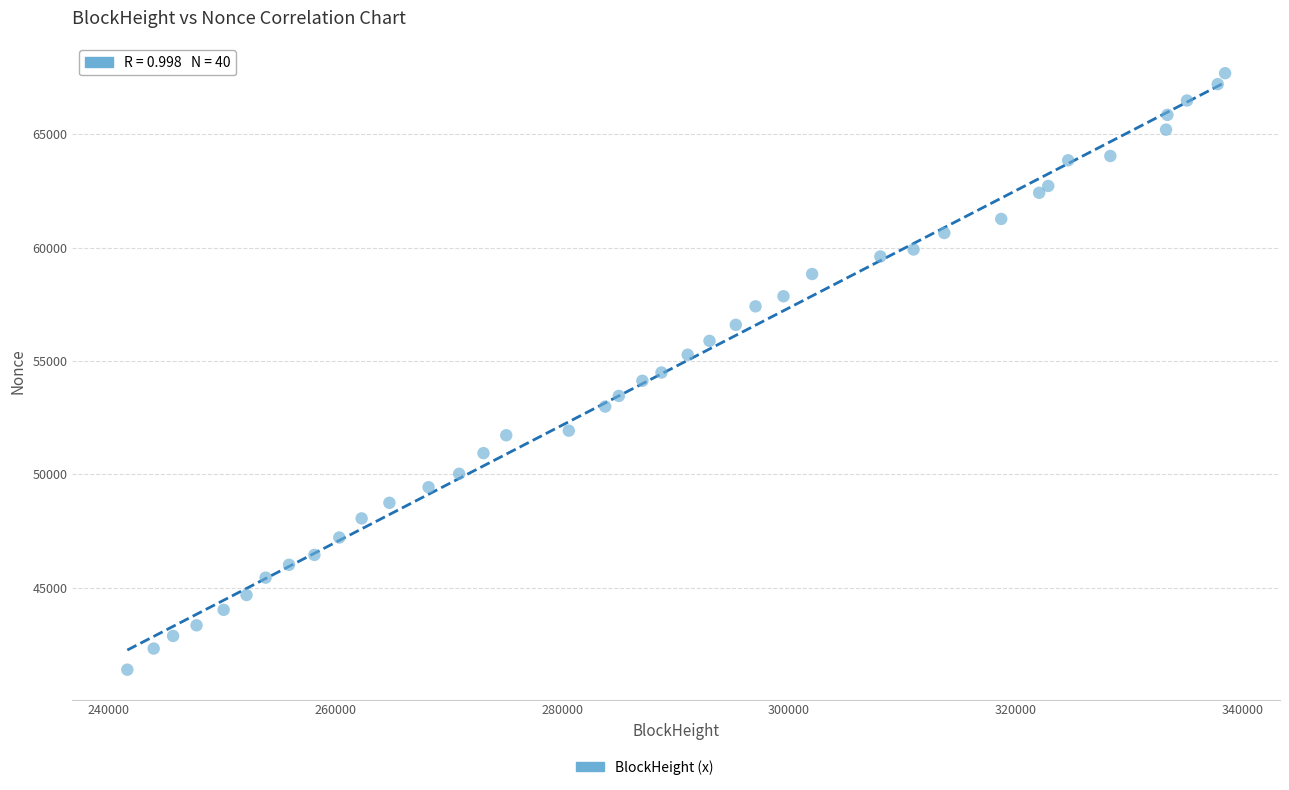

What is the range of X values (max minus min)?

96801